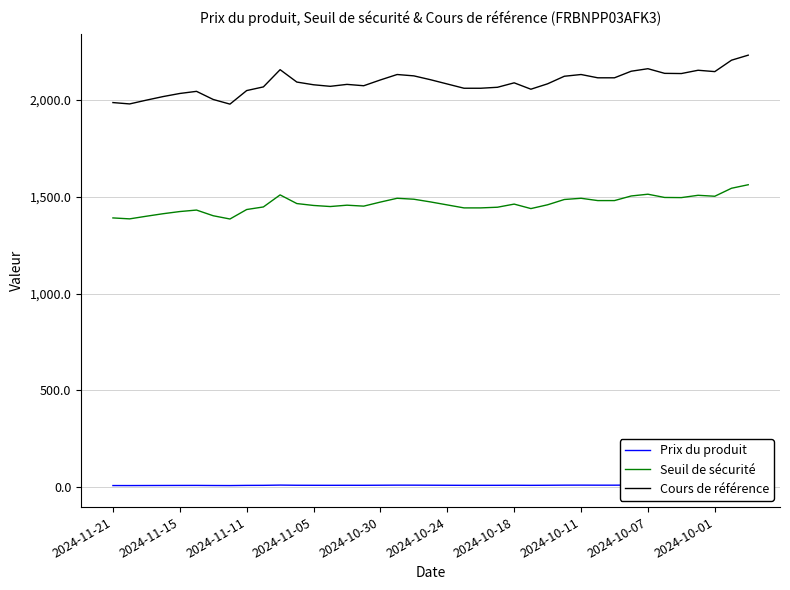

What are all the series names shown in the legend?

Prix du produit, Seuil de sécurité, Cours de référence